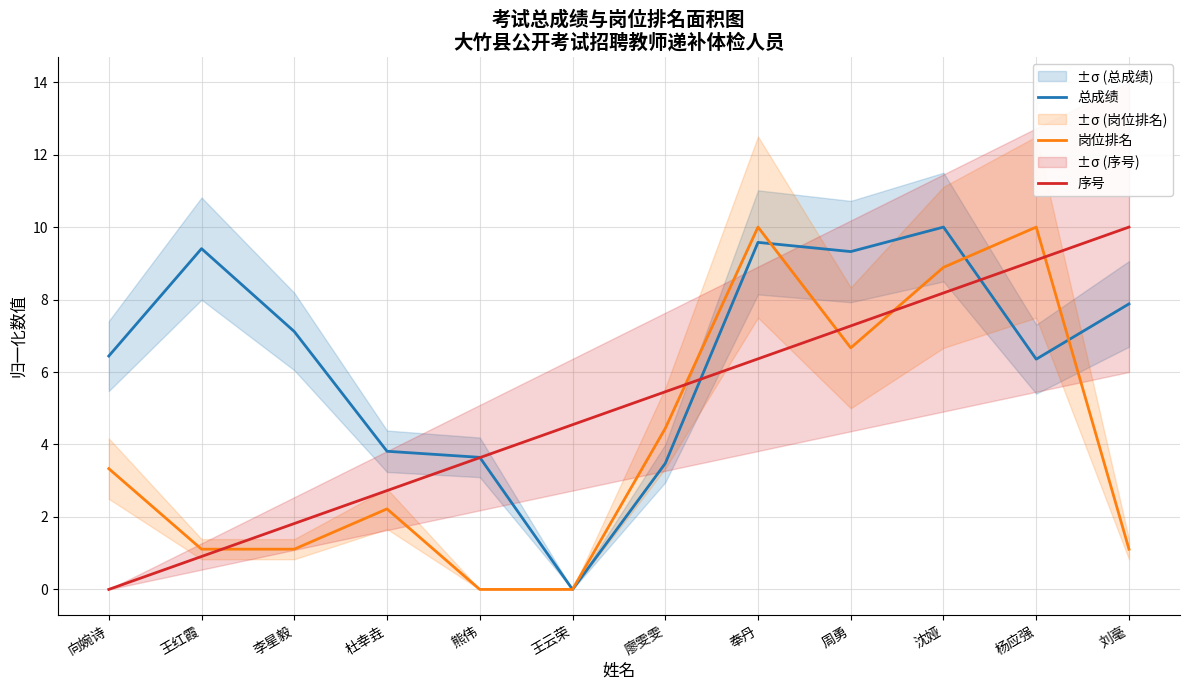

Where do 岗位排名 and 总成绩 first cross each other?

奉丹 and 周勇